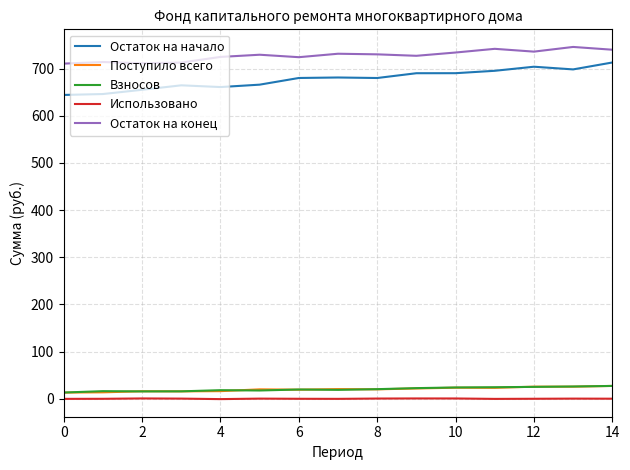

In Остаток на конец, how many points are higher than both neighbors (excluding endpoints)?

5